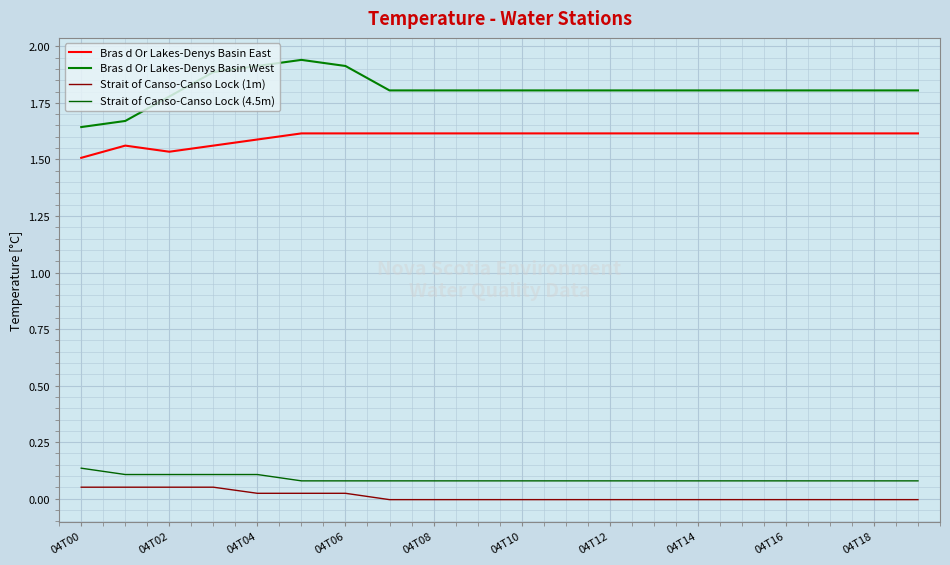

What is the sum of all Bras d Or Lakes-Denys Basin West values?

36.2